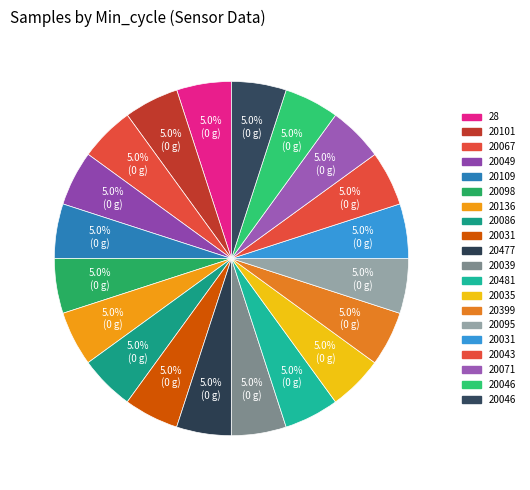

Rank the categories by value from lowest to highest.

20109, 20477, 20101, 20031, 20136, 20031, 20046, 20481, 20046, 28, 20067, 20086, 20095, 20043, 20035, 20098, 20399, 20039, 20071, 20049